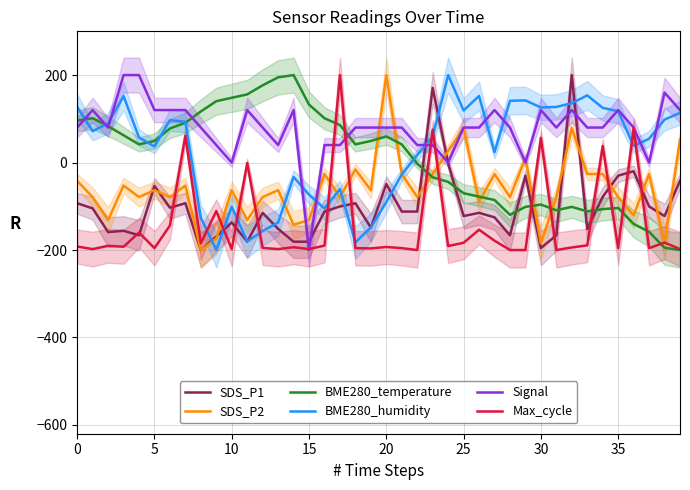

Count the number of data series in this chart.

6